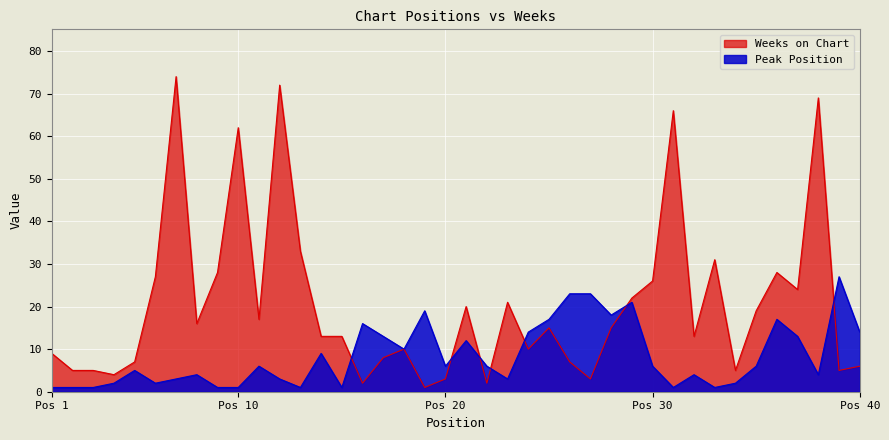

At which category does the chart reach its minimum across all series?

1